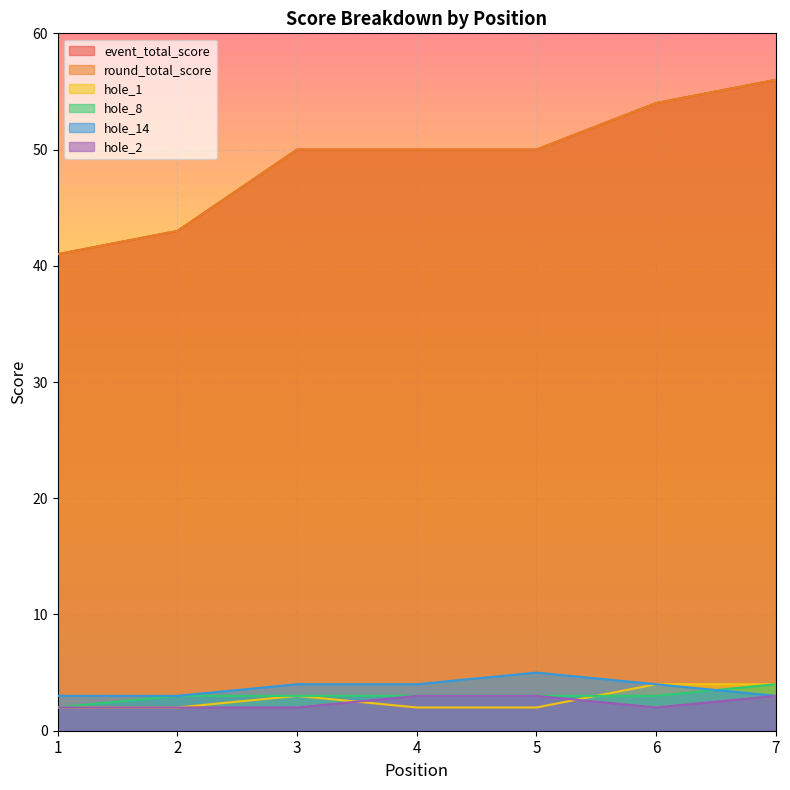

How many hole_14 values are between 3 and 4?

6